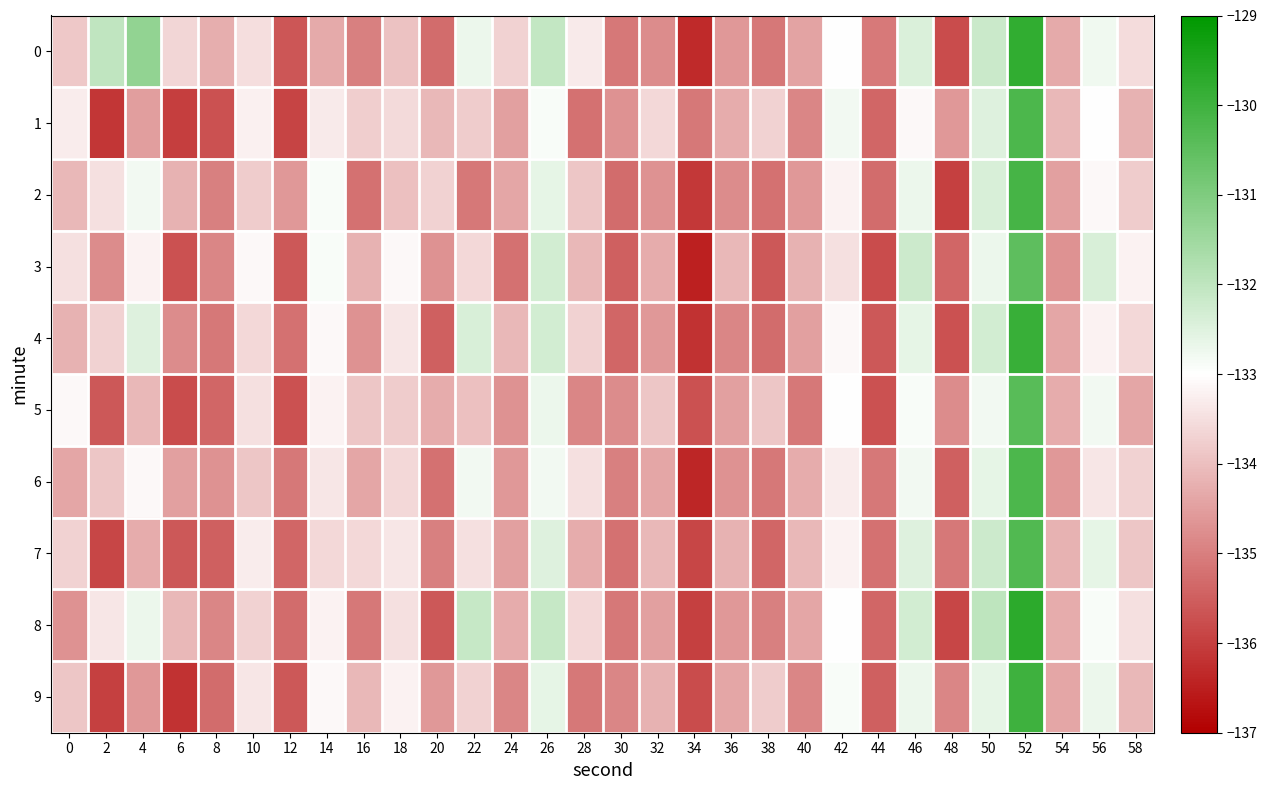

Reading right to left, transcribe all the data shown in this chart.

0: 58=-133.5	56=-132.8	54=-134.3	52=-129.8	50=-132.2	48=-135.8	46=-132.4	44=-135.1	42=-133.0	40=-134.4	38=-135.1	36=-134.6	34=-136.3	32=-134.8	30=-135.1	28=-133.3	26=-132.1	24=-133.7	22=-132.7	20=-135.3	18=-134.0	16=-135.0	14=-134.3	12=-135.7	10=-133.5	8=-134.3	6=-133.6	4=-131.3	2=-132.0	0=-133.9
1: 58=-134.2	56=-133.0	54=-134.1	52=-130.2	50=-132.5	48=-134.6	46=-133.1	44=-135.4	42=-132.8	40=-134.9	38=-133.7	36=-134.3	34=-135.1	32=-133.6	30=-134.7	28=-135.2	26=-132.9	24=-134.5	22=-133.8	20=-134.1	18=-133.6	16=-133.8	14=-133.3	12=-135.9	10=-133.2	8=-135.7	6=-136.0	4=-134.5	2=-136.1	0=-133.3
2: 58=-133.8	56=-133.1	54=-134.5	52=-130.1	50=-132.4	48=-136.0	46=-132.7	44=-135.3	42=-133.2	40=-134.6	38=-135.2	36=-134.8	34=-136.1	32=-134.7	30=-135.3	28=-133.9	26=-132.6	24=-134.4	22=-135.1	20=-133.7	18=-134.0	16=-135.2	14=-132.9	12=-134.6	10=-133.8	8=-135.0	6=-134.2	4=-132.8	2=-133.5	0=-134.1
3: 58=-133.2	56=-132.4	54=-134.7	52=-130.5	50=-132.7	48=-135.4	46=-132.2	44=-135.8	42=-133.5	40=-134.2	38=-135.6	36=-134.1	34=-136.5	32=-134.3	30=-135.5	28=-134.1	26=-132.3	24=-135.2	22=-133.6	20=-134.7	18=-133.1	16=-134.2	14=-132.9	12=-135.6	10=-133.1	8=-134.9	6=-135.7	4=-133.2	2=-134.8	0=-133.5
4: 58=-133.6	56=-133.2	54=-134.4	52=-129.9	50=-132.3	48=-135.7	46=-132.6	44=-135.6	42=-133.1	40=-134.5	38=-135.3	36=-134.9	34=-136.2	32=-134.6	30=-135.4	28=-133.7	26=-132.3	24=-134.1	22=-132.4	20=-135.5	18=-133.4	16=-134.7	14=-133.1	12=-135.2	10=-133.6	8=-135.1	6=-134.8	4=-132.5	2=-133.7	0=-134.2
5: 58=-134.4	56=-132.8	54=-134.3	52=-130.4	50=-132.8	48=-134.8	46=-132.9	44=-135.7	42=-133.0	40=-135.1	38=-133.9	36=-134.5	34=-135.7	32=-133.9	30=-134.8	28=-134.9	26=-132.7	24=-134.7	22=-134.0	20=-134.3	18=-133.8	16=-133.9	14=-133.2	12=-135.7	10=-133.5	8=-135.4	6=-135.8	4=-134.1	2=-135.6	0=-133.1
6: 58=-133.7	56=-133.4	54=-134.6	52=-130.2	50=-132.6	48=-135.5	46=-132.8	44=-135.1	42=-133.3	40=-134.3	38=-135.1	36=-134.7	34=-136.4	32=-134.4	30=-135.0	28=-133.5	26=-132.8	24=-134.6	22=-132.8	20=-135.2	18=-133.6	16=-134.4	14=-133.4	12=-135.1	10=-133.9	8=-134.7	6=-134.5	4=-133.1	2=-133.9	0=-134.4
7: 58=-133.9	56=-132.6	54=-134.2	52=-130.3	50=-132.2	48=-135.1	46=-132.5	44=-135.2	42=-133.2	40=-134.1	38=-135.4	36=-134.2	34=-135.9	32=-134.1	30=-135.2	28=-134.3	26=-132.5	24=-134.5	22=-133.5	20=-135.0	18=-133.4	16=-133.6	14=-133.6	12=-135.4	10=-133.3	8=-135.5	6=-135.6	4=-134.3	2=-135.9	0=-133.7
8: 58=-133.5	56=-132.9	54=-134.3	52=-129.7	50=-132.0	48=-135.9	46=-132.3	44=-135.4	42=-133.0	40=-134.4	38=-135.0	36=-134.6	34=-136.0	32=-134.5	30=-135.1	28=-133.6	26=-132.1	24=-134.3	22=-132.1	20=-135.6	18=-133.5	16=-135.1	14=-133.2	12=-135.3	10=-133.7	8=-134.9	6=-134.1	4=-132.7	2=-133.4	0=-134.7
9: 58=-134.1	56=-132.7	54=-134.4	52=-130.0	50=-132.6	48=-134.9	46=-132.7	44=-135.5	42=-132.9	40=-134.9	38=-133.8	36=-134.4	34=-135.8	32=-134.2	30=-134.9	28=-135.1	26=-132.6	24=-134.9	22=-133.7	20=-134.6	18=-133.2	16=-134.1	14=-133.1	12=-135.6	10=-133.4	8=-135.3	6=-136.2	4=-134.6	2=-136.0	0=-133.9